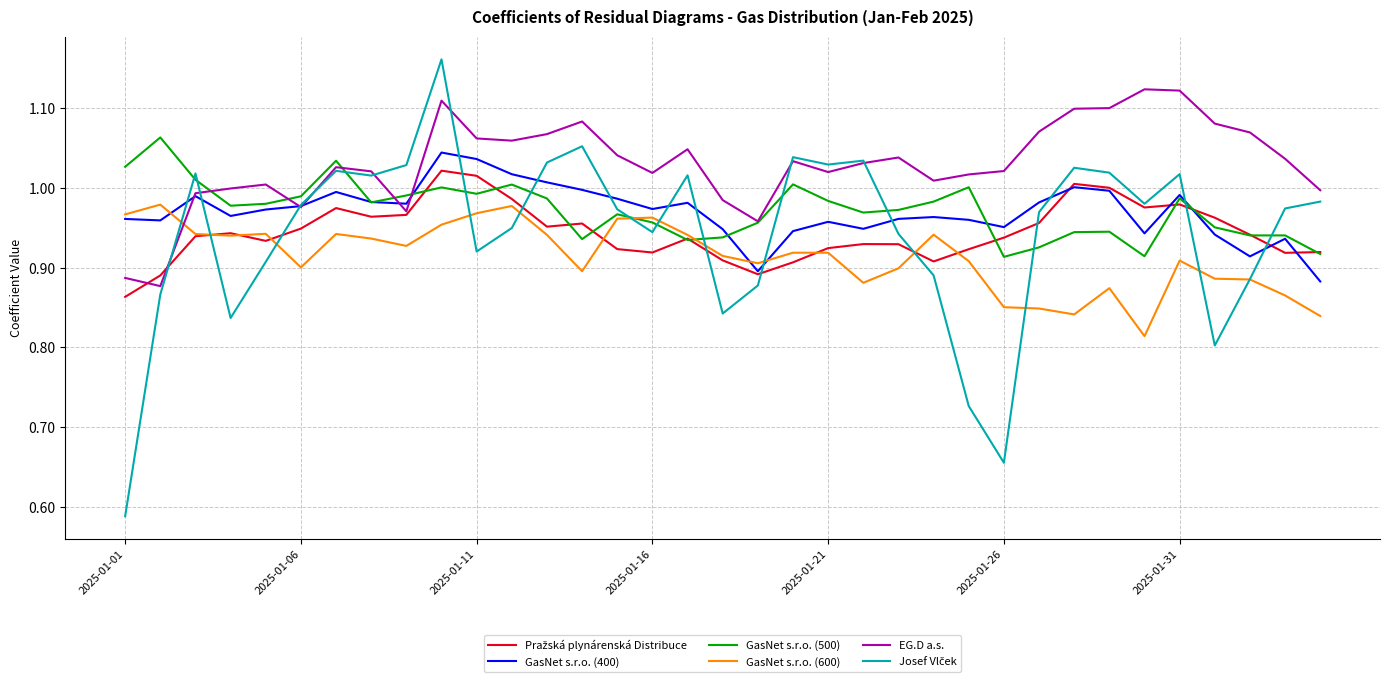

True or false: GasNet s.r.o. (500) and GasNet s.r.o. (400) cross at least once.

True